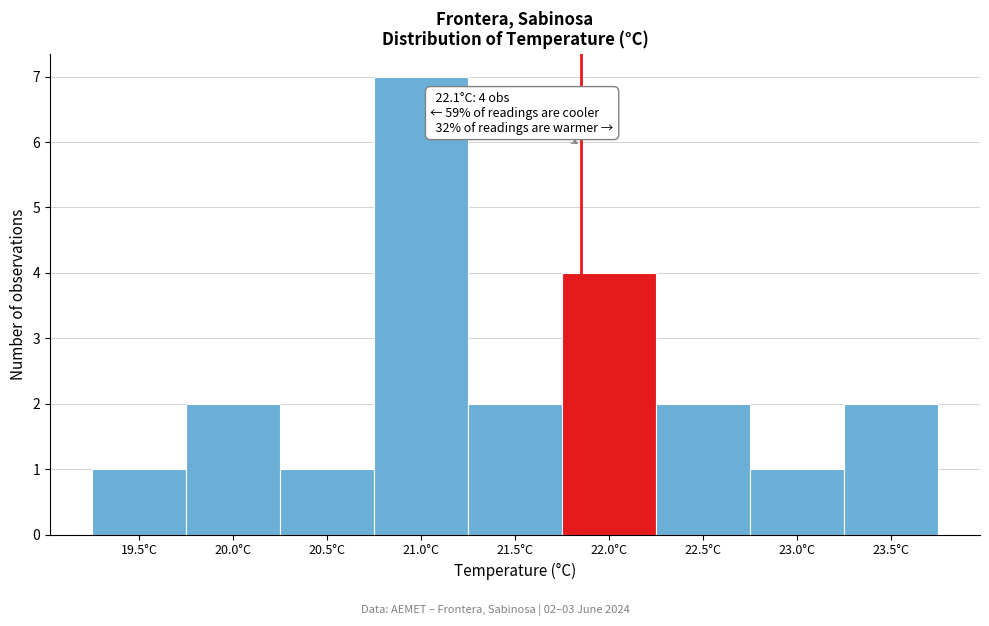

Reading left to right, what are all the values shown in this chart?

1	2	1	7	2	4	2	1	2